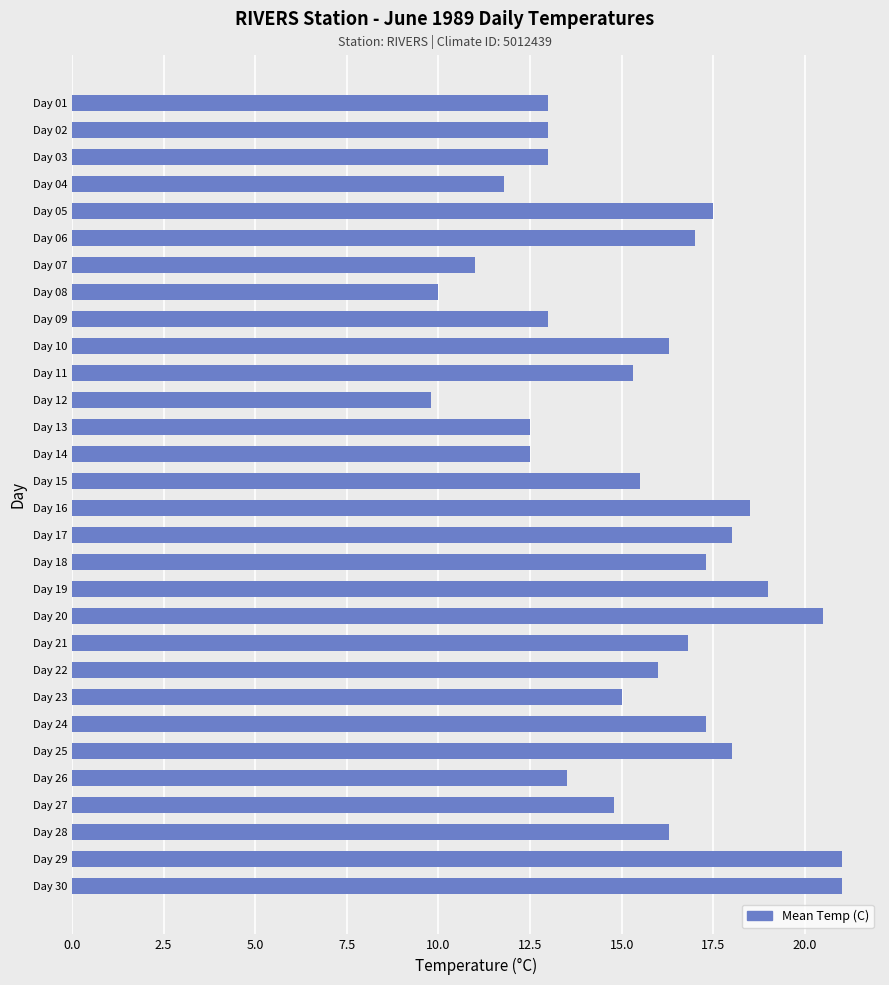

What is the value of the 15th bar from the top?

15.5